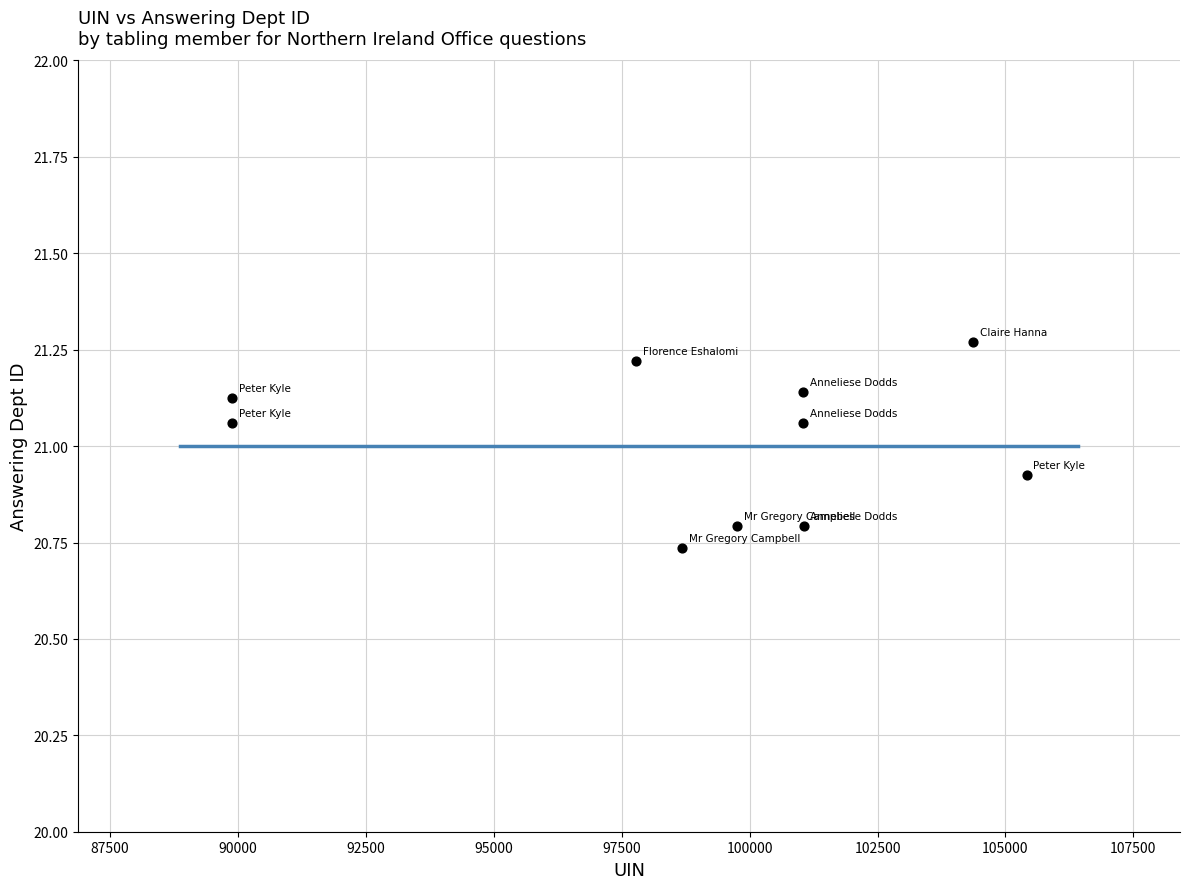

What is the range of Y values (max minus min)?

0.5